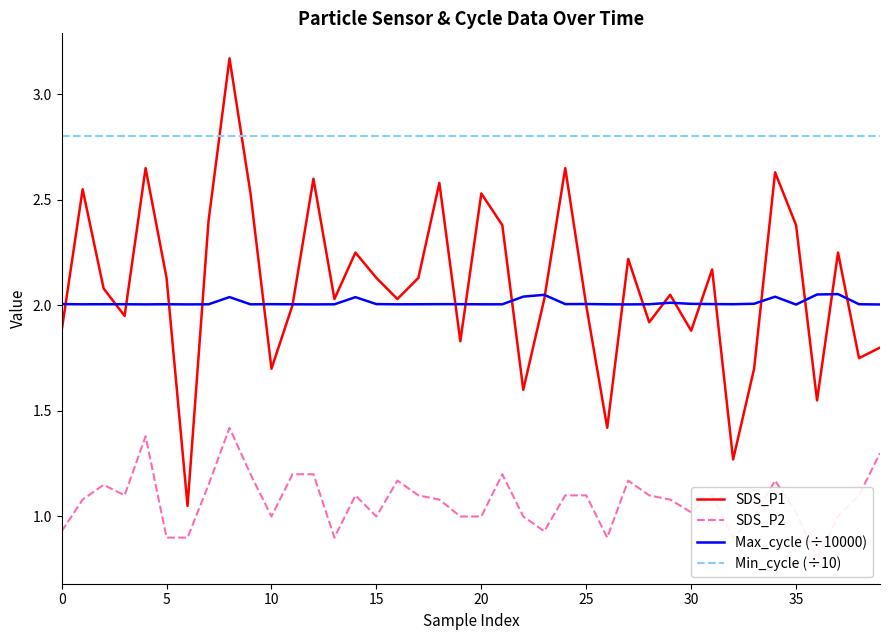

The value of Min_cycle (÷10) at 35 is 4.5. True or false?

False